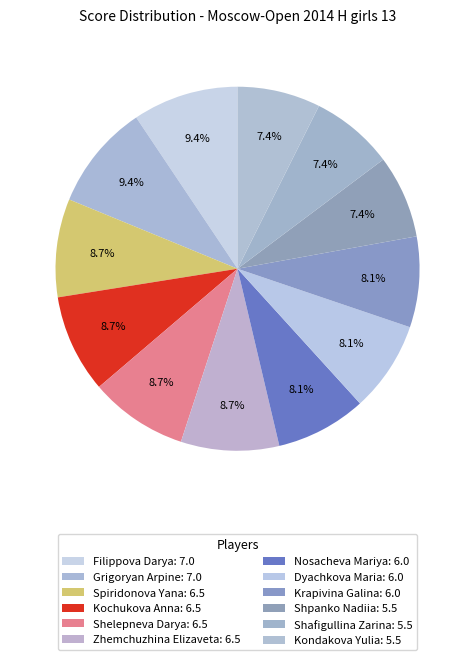

To the nearest percent, what percentage of the pie is Grigoryan Arpine?

9%